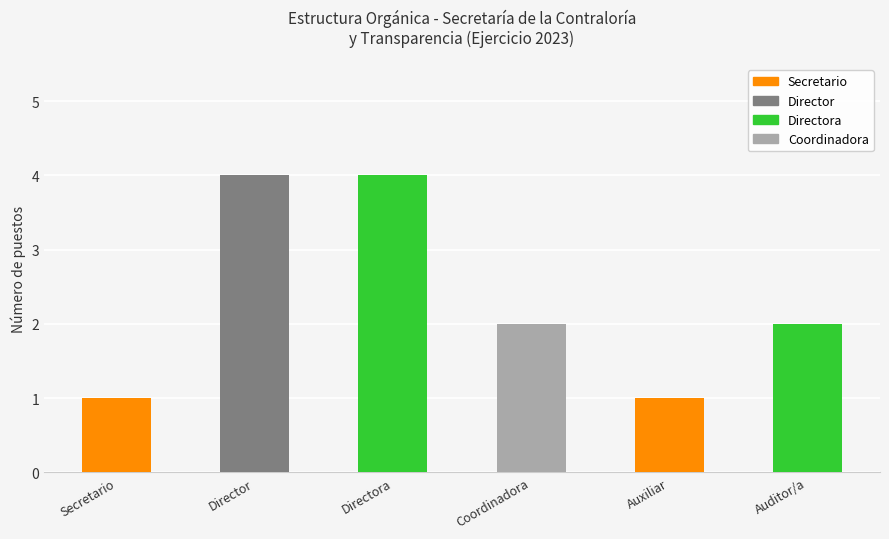

What is the maximum value shown in the chart?

4